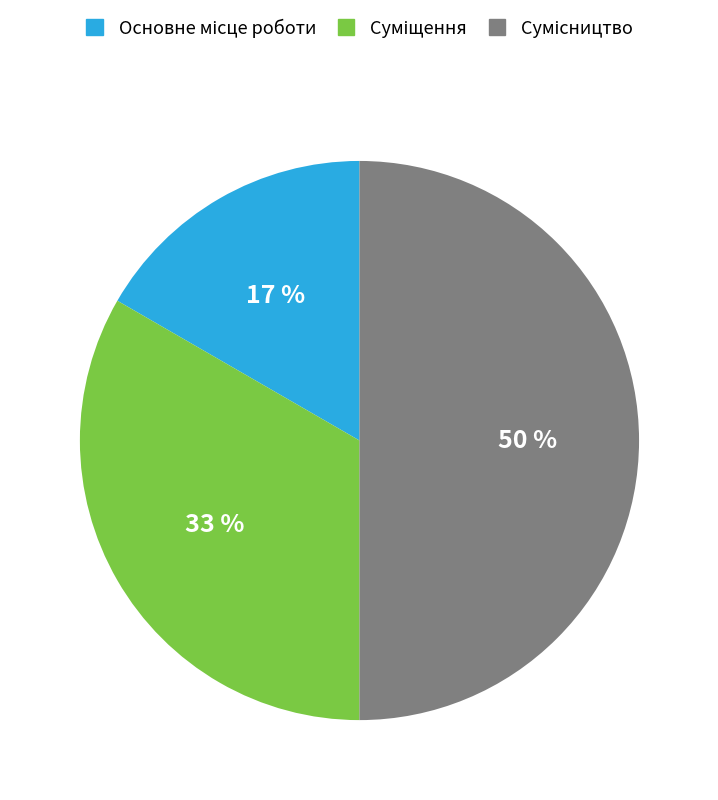

To the nearest percent, what is the difference between the largest and smallest slice percentages?

33%